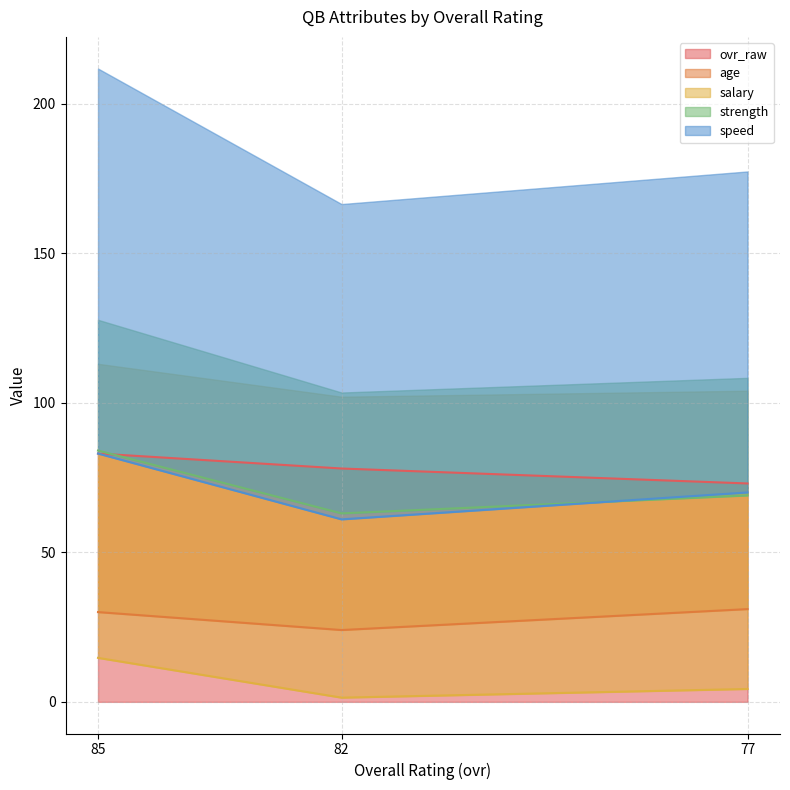

Is it true that strength equals 16.7 at 77?

False